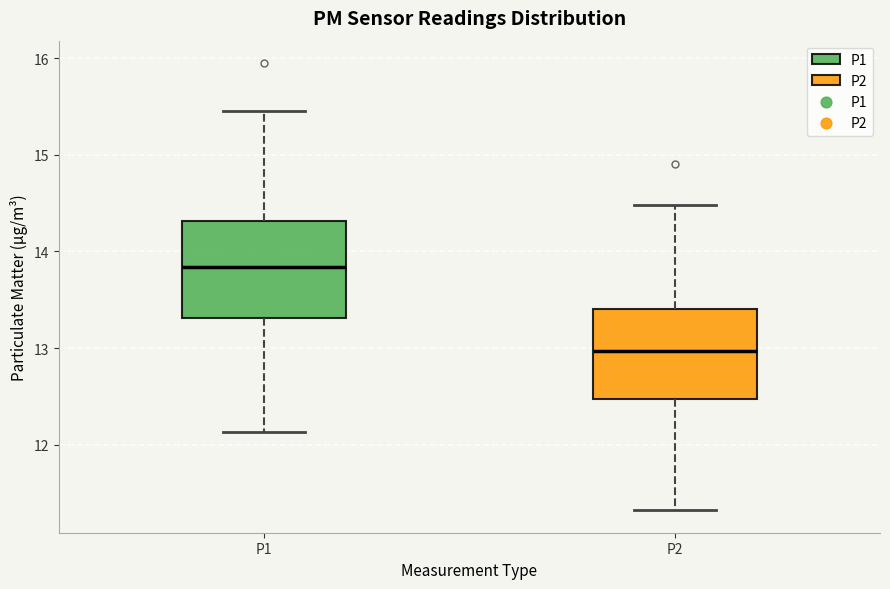

Reading left to right, read every box against the y-axis: the position of its median line, the range the box covers, and the ends of its whiskers. The values are not printed on the chart, so give them approximately, as read against the axis.

P1: median 13.8, box 13.3 to 14.3, whiskers 12.1 to 15.5
P2: median 13.0, box 12.5 to 13.4, whiskers 11.3 to 14.5